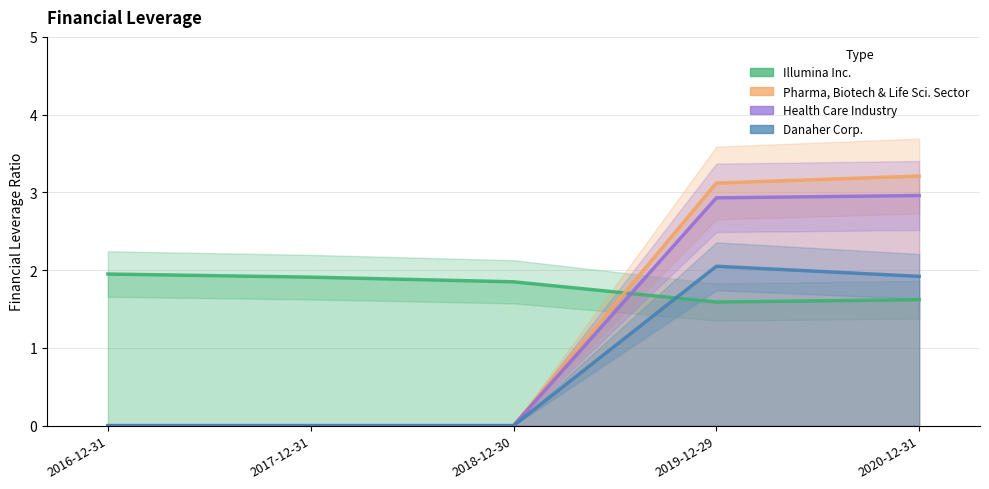

What is the label of the 4th point from the left?

2019-12-29